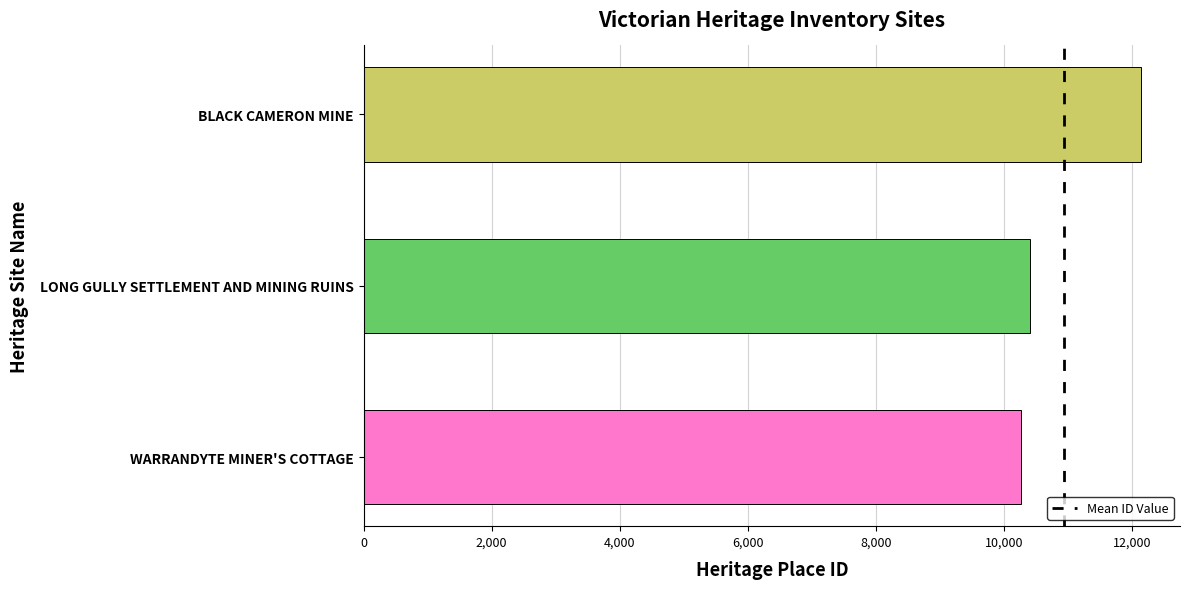

What is the sum of all values?

32822